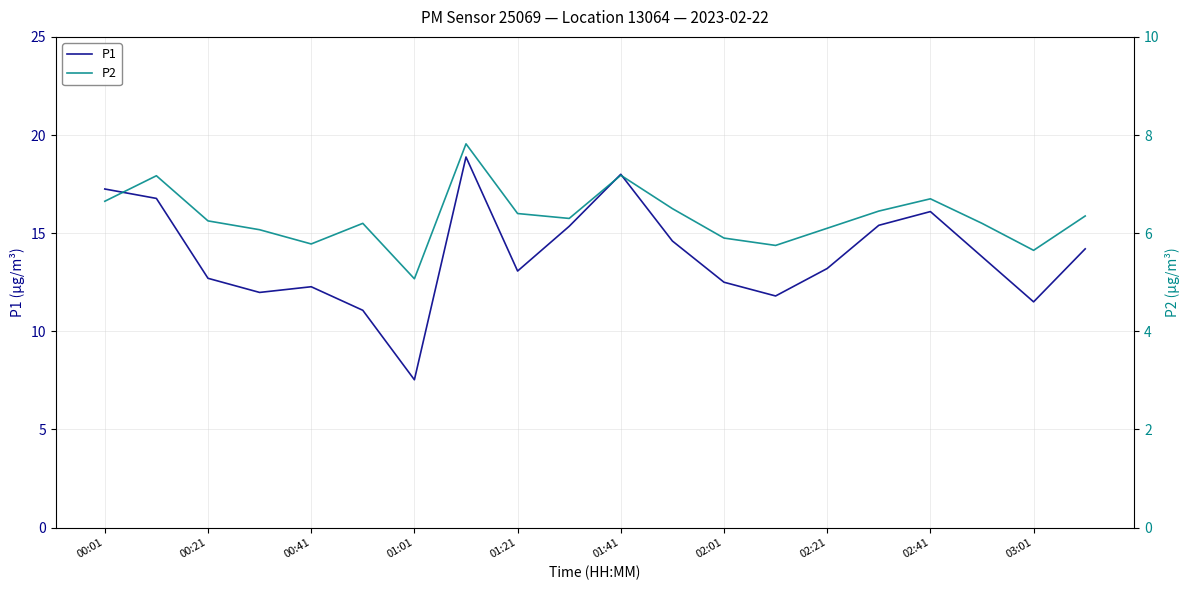

At how many categories does at least one series exceed 10?

19